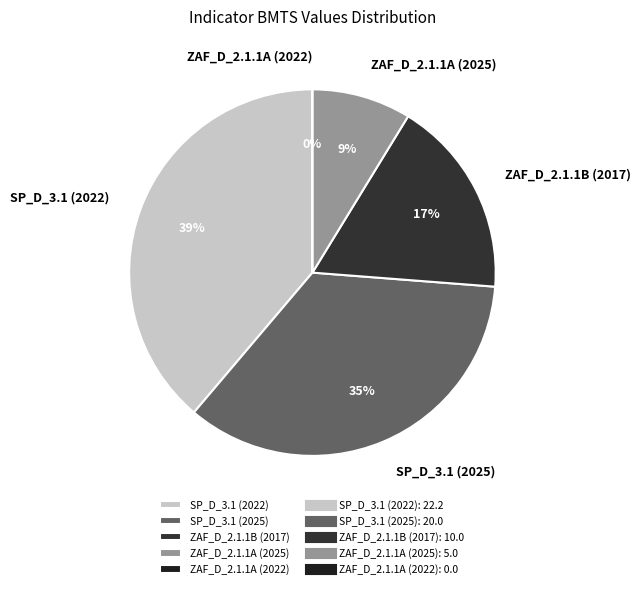

To the nearest percent, what is the combined percentage of SP_D_3.1 (2022) and ZAF_D_2.1.1A (2022)?

39%